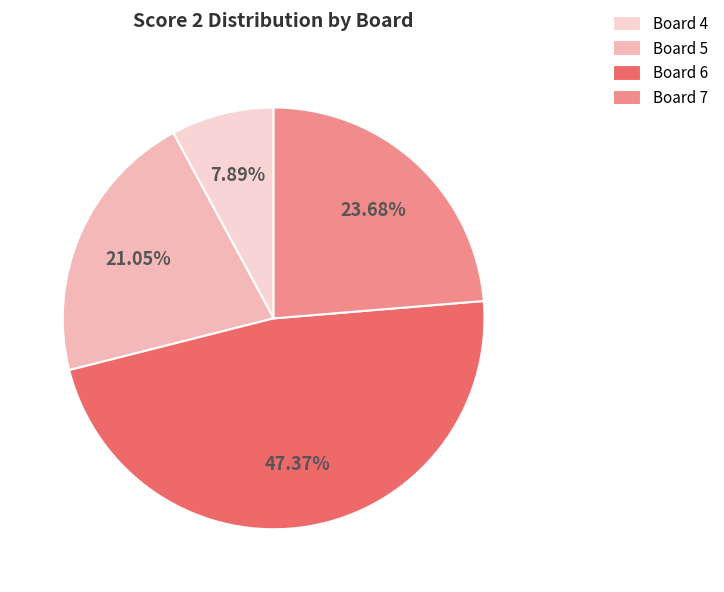

To the nearest percent, what is the difference between the largest and smallest slice percentages?

39%